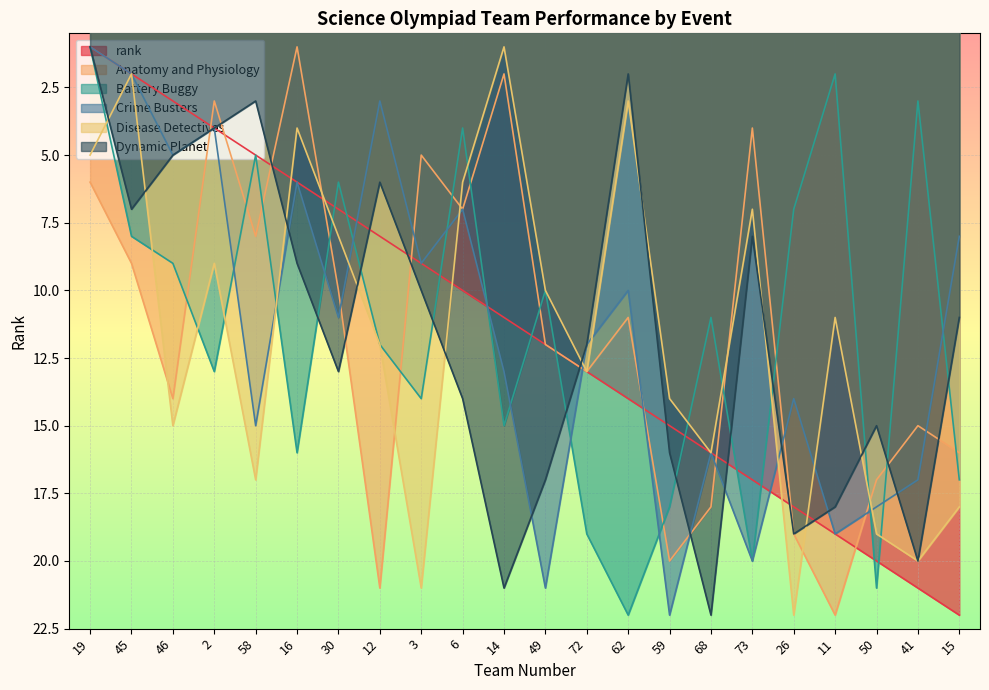

The value of Anatomy and Physiology at 16 is 2. True or false?

False